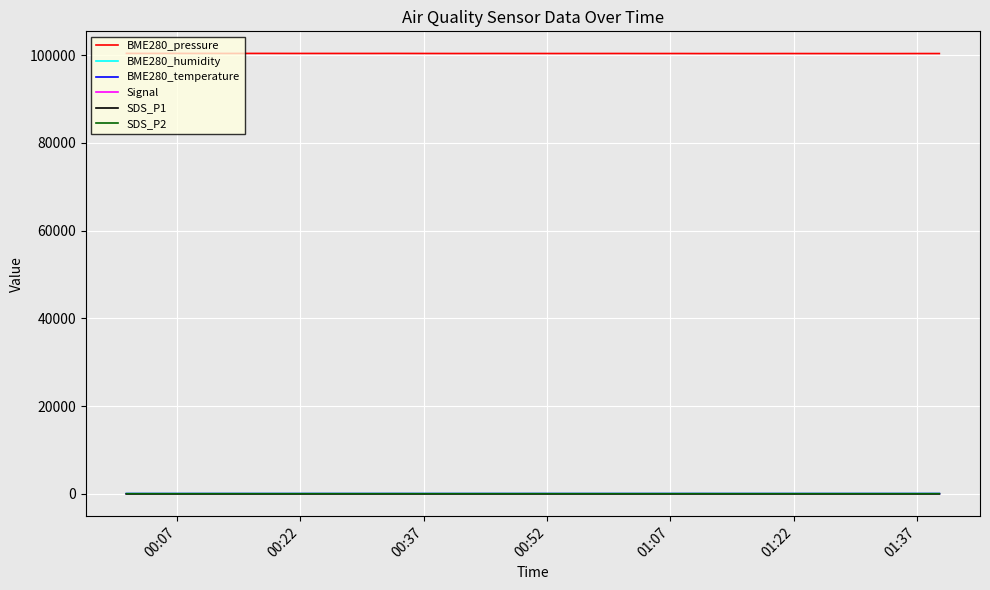

Which series has the largest total across all categories?

BME280_pressure